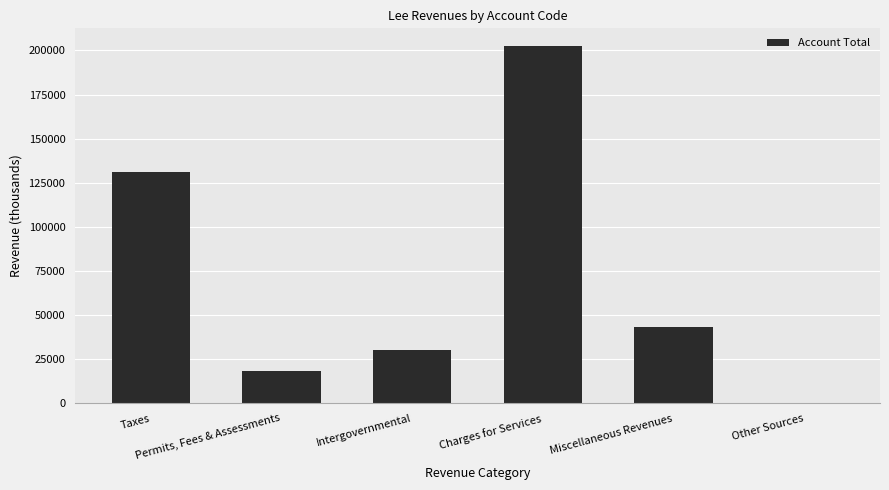

Reading right to left, extract all data points from this chart.

148	43515	202381	30034	18370	131235